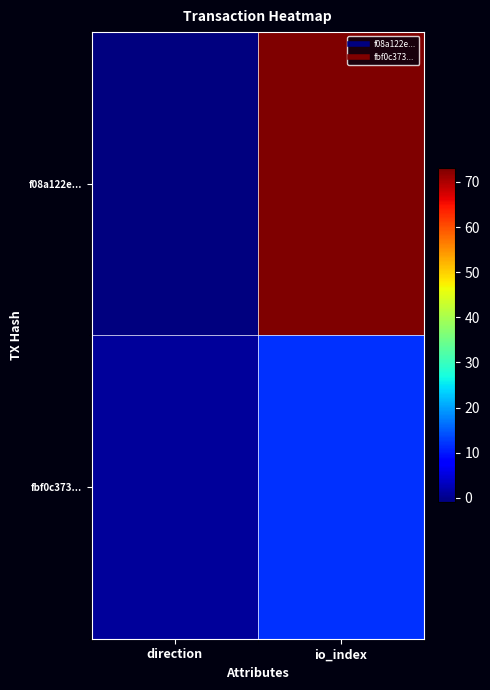

Reading left to right, transcribe all the data shown in this chart.

f08a122e...: direction=-1	io_index=73
fbf0c373...: direction=1	io_index=12